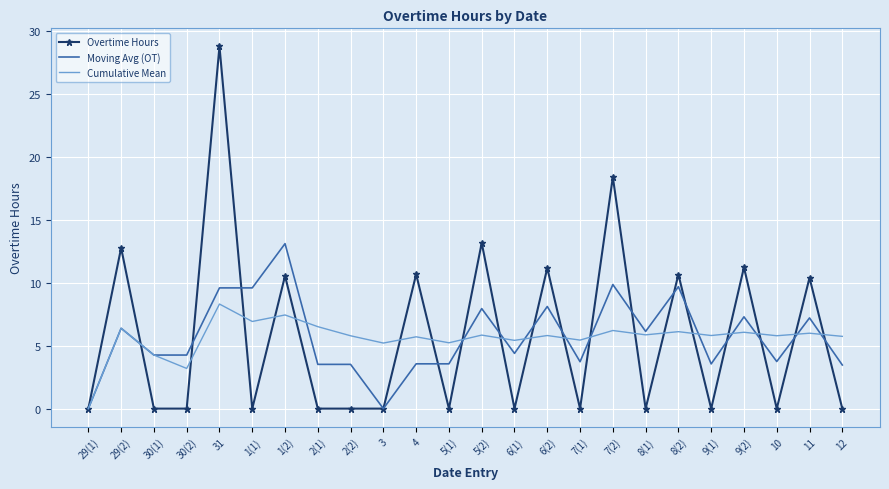

What position from the right is 2(1)?

17